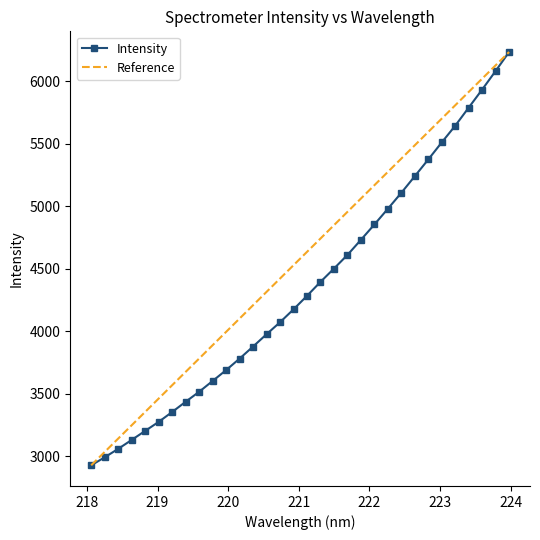

The chart shows a value of 5789.5 at 223.408. True or false?

True